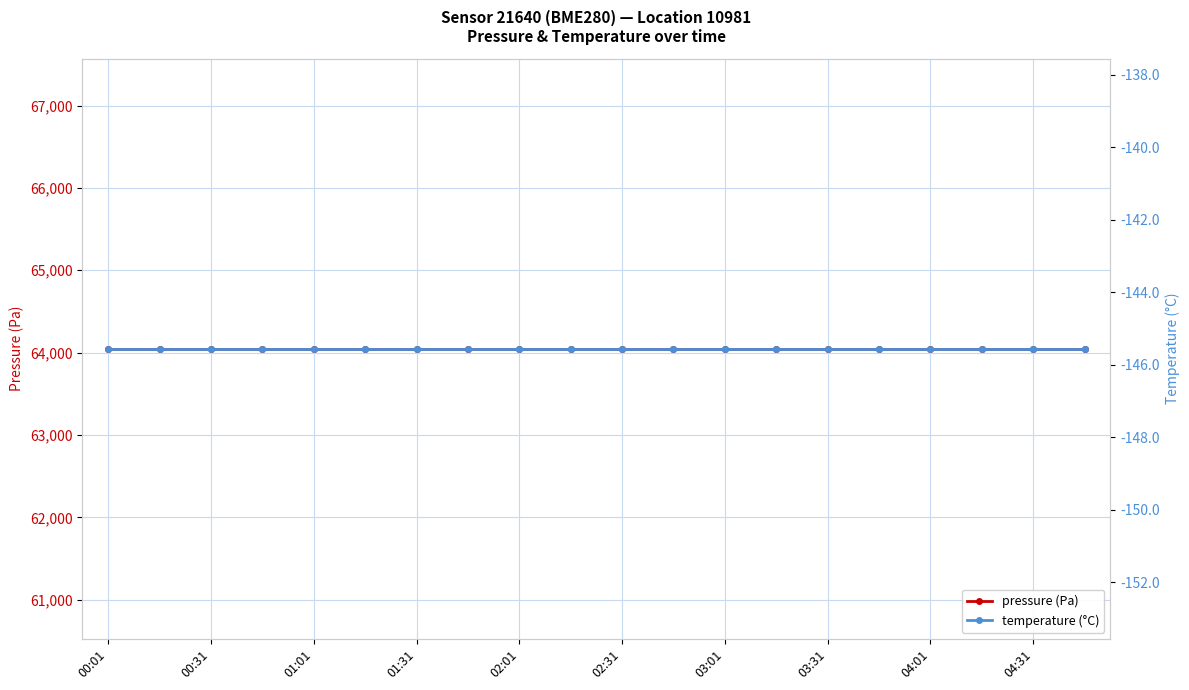

What is the value of the pressure (Pa) point at the 10th from the left?

64048.0